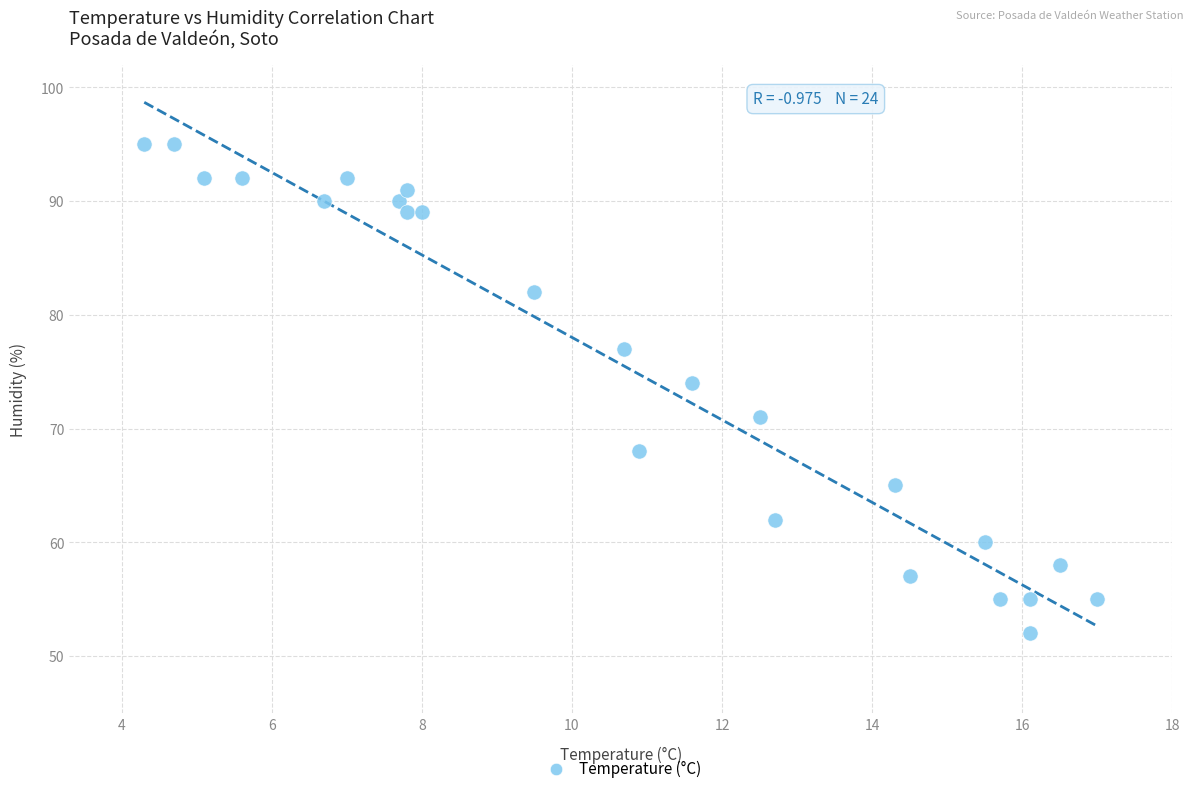

What Y value in the scatter plot is closest to 73?

74